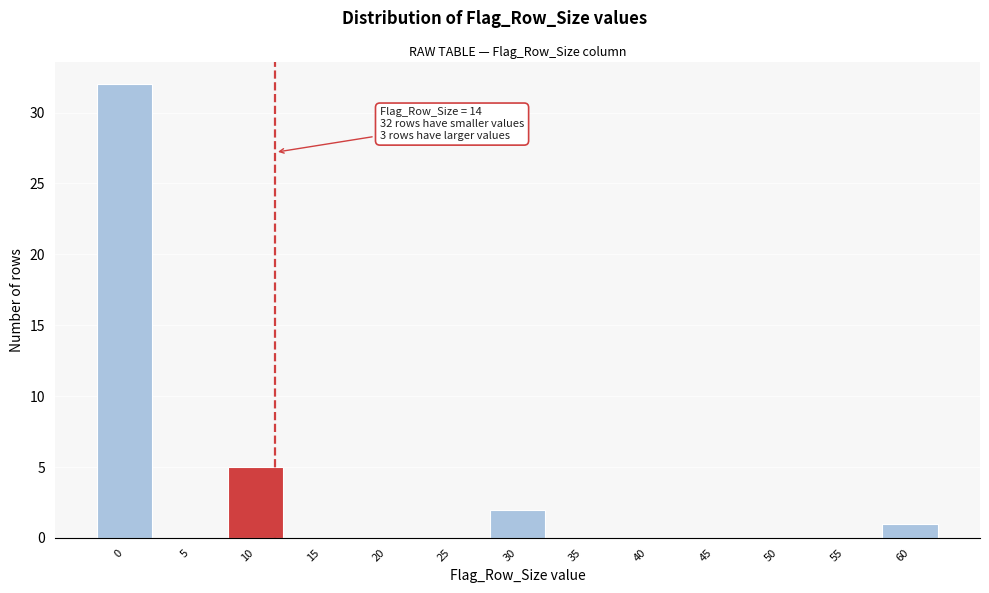

Reading right to left, what are all the values shown in this chart?

60=1	55=0	50=0	45=0	40=0	35=0	30=2	25=0	20=0	15=0	10=5	5=0	0=32